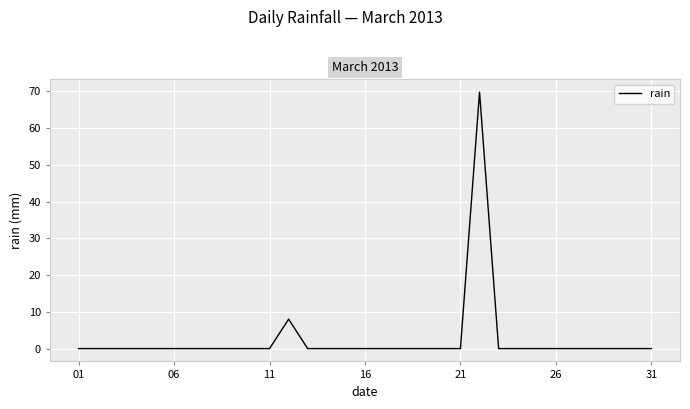

What is the greatest value displayed?

69.8